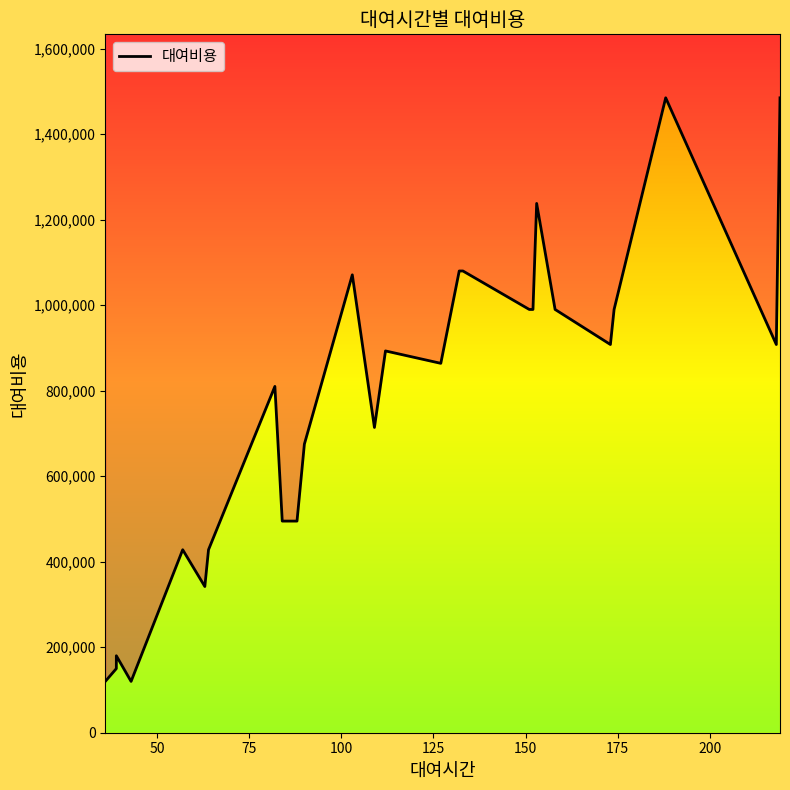

Reading left to right, extract all data points from this chart.

120000	150000	180000	120000	428000	342000	428000	810000	495000	495000	495000	675000	1071000	714000	893000	864000	1080000	1080000	990000	990000	1238000	990000	908000	990000	1485000	908000	1485000